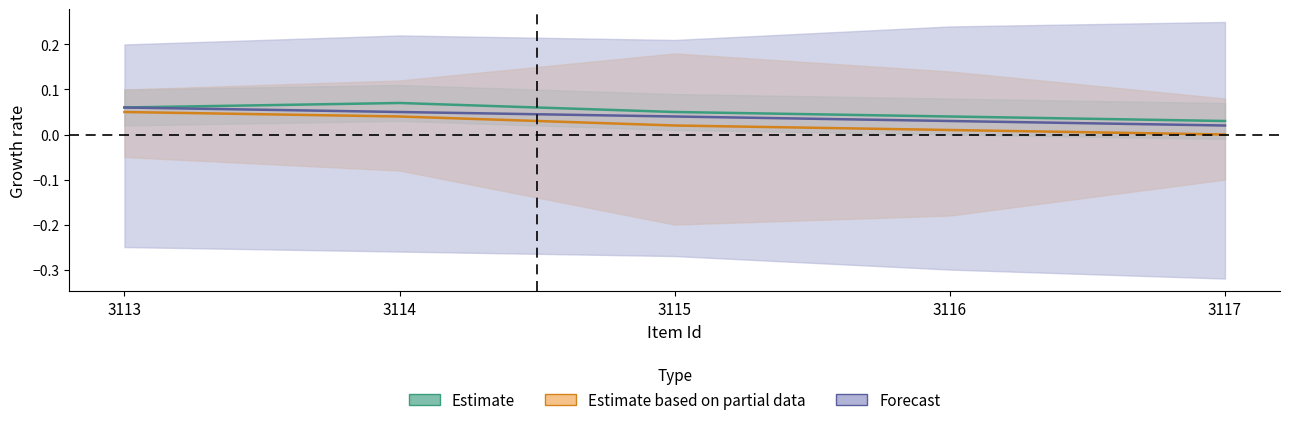

What are all the series names shown in the legend?

Estimate, Estimate based on partial data, Forecast